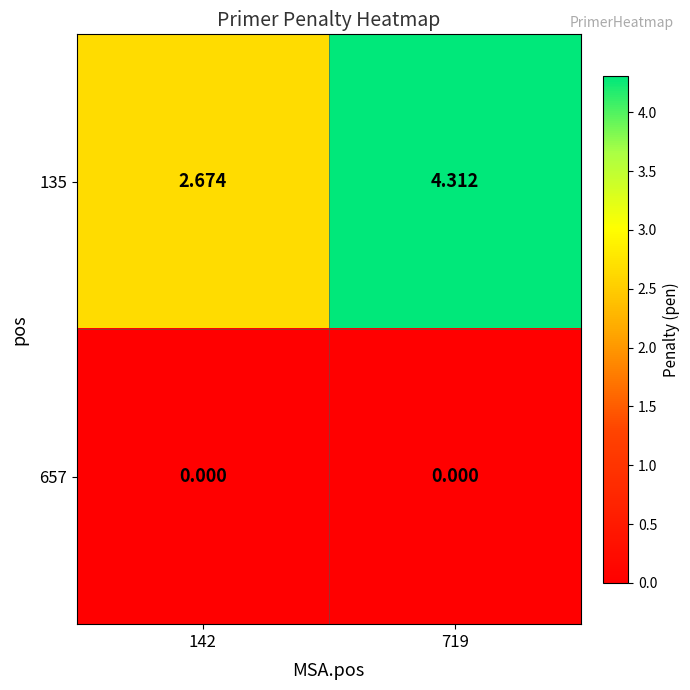

Is the value of 135 at 719 greater than the value of 657 at 719?

Yes